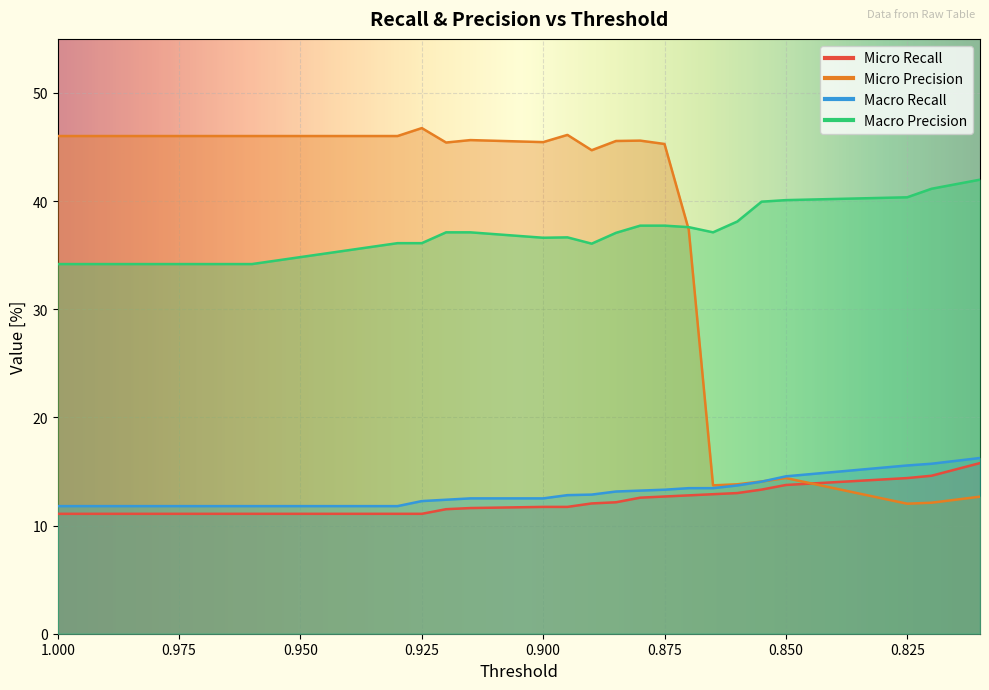

What is the difference between the highest and lowest values at 0.86?

25.1